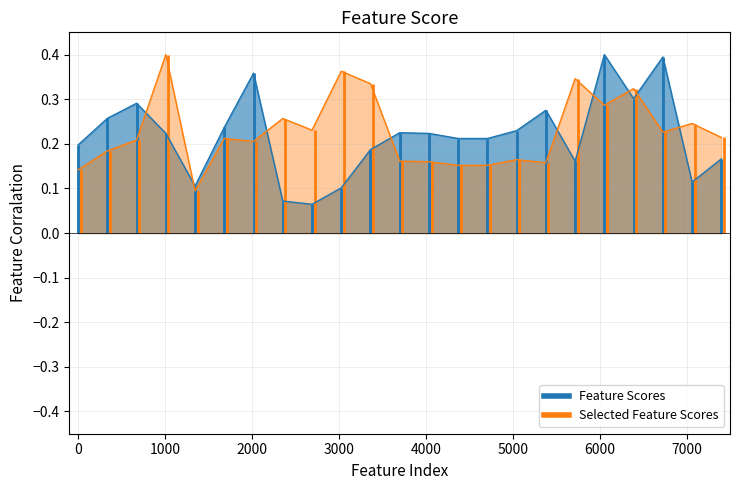

What is the sum of the Feature Scores values at 17 and 24?

0.6